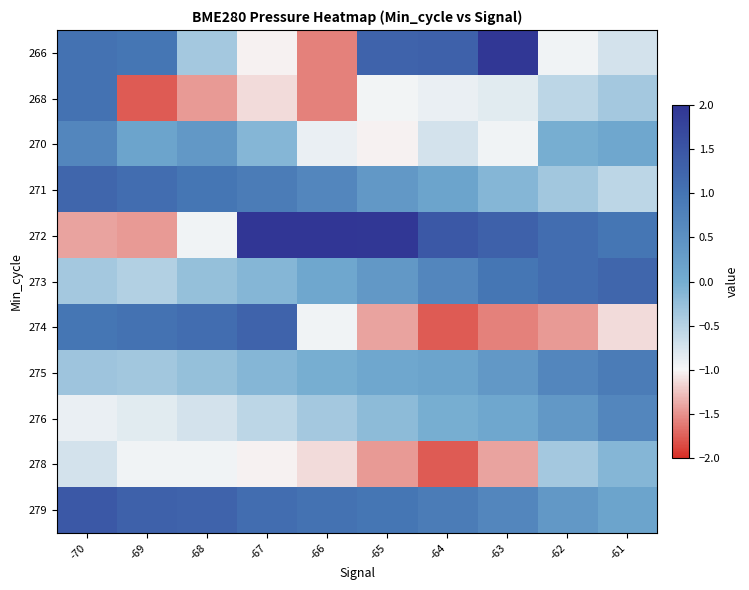

Reading left to right, extract all data points from this chart.

266: -70=1.0	-69=1.0	-68=-0.4	-67=-1.0	-66=-1.6	-65=1.3	-64=1.3	-63=2.0	-62=-0.9	-61=-0.7
268: -70=1.0	-69=-1.8	-68=-1.5	-67=-1.1	-66=-1.6	-65=-1.0	-64=-0.9	-63=-0.8	-62=-0.6	-61=-0.4
270: -70=0.7	-69=0.2	-68=0.4	-67=-0.1	-66=-0.9	-65=-1.0	-64=-0.7	-63=-0.9	-62=-0.0	-61=0.1
271: -70=1.2	-69=1.1	-68=1.0	-67=0.9	-66=0.7	-65=0.4	-64=0.2	-63=-0.1	-62=-0.4	-61=-0.6
272: -70=-1.4	-69=-1.5	-68=-0.9	-67=2.3	-66=2.1	-65=2.0	-64=1.4	-63=1.3	-62=1.1	-61=1.0
273: -70=-0.4	-69=-0.5	-68=-0.3	-67=-0.1	-66=0.1	-65=0.4	-64=0.7	-63=1.0	-62=1.1	-61=1.2
274: -70=1.0	-69=1.0	-68=1.1	-67=1.3	-66=-0.9	-65=-1.4	-64=-1.8	-63=-1.6	-62=-1.5	-61=-1.1
275: -70=-0.3	-69=-0.4	-68=-0.3	-67=-0.1	-66=-0.0	-65=0.1	-64=0.2	-63=0.4	-62=0.7	-61=0.9
276: -70=-0.9	-69=-0.8	-68=-0.7	-67=-0.6	-66=-0.4	-65=-0.2	-64=-0.0	-63=0.1	-62=0.4	-61=0.7
278: -70=-0.7	-69=-0.9	-68=-0.9	-67=-1.0	-66=-1.1	-65=-1.5	-64=-1.8	-63=-1.4	-62=-0.4	-61=-0.1
279: -70=1.4	-69=1.3	-68=1.3	-67=1.1	-66=1.0	-65=1.0	-64=0.9	-63=0.7	-62=0.4	-61=0.2